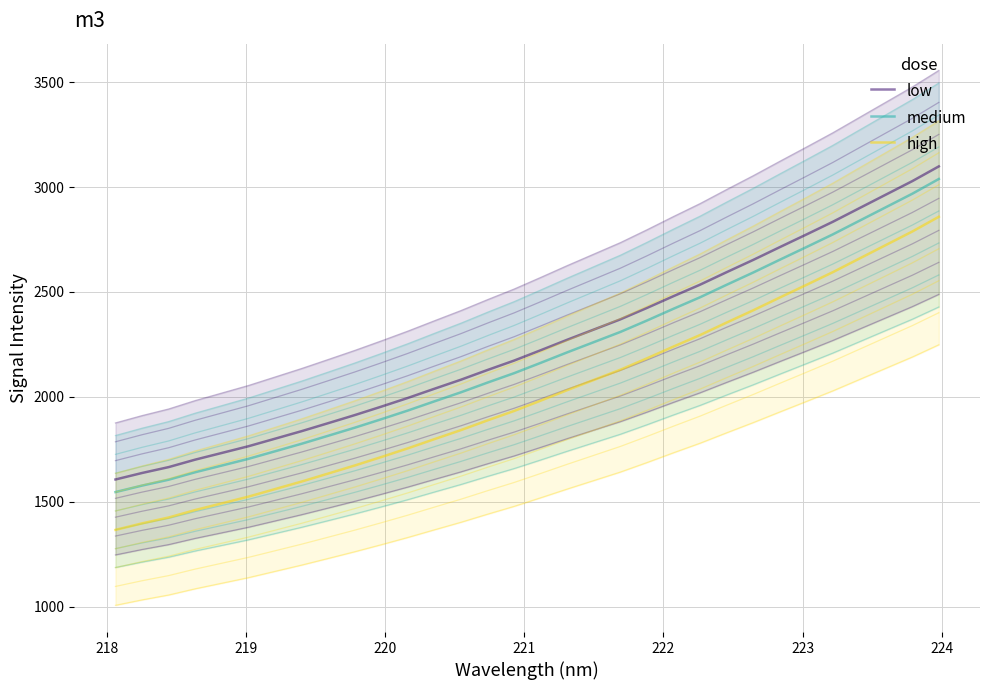

List the series in order of their overall mean, lowest first.

high, medium, low